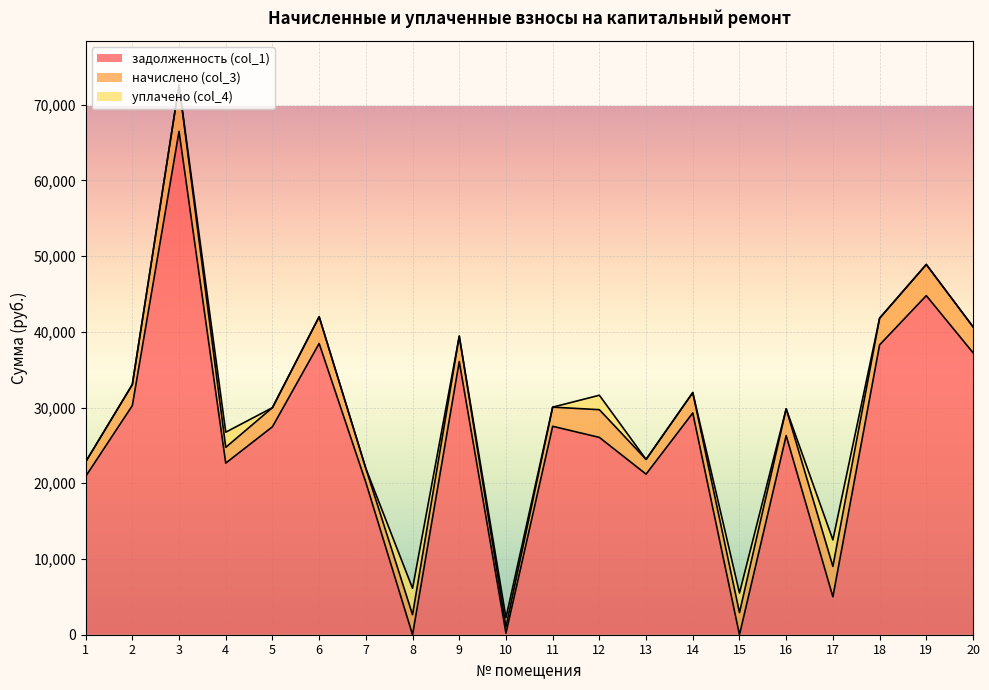

What is the value of the начислено (col_3) point at the 20th from the left?

3420.5